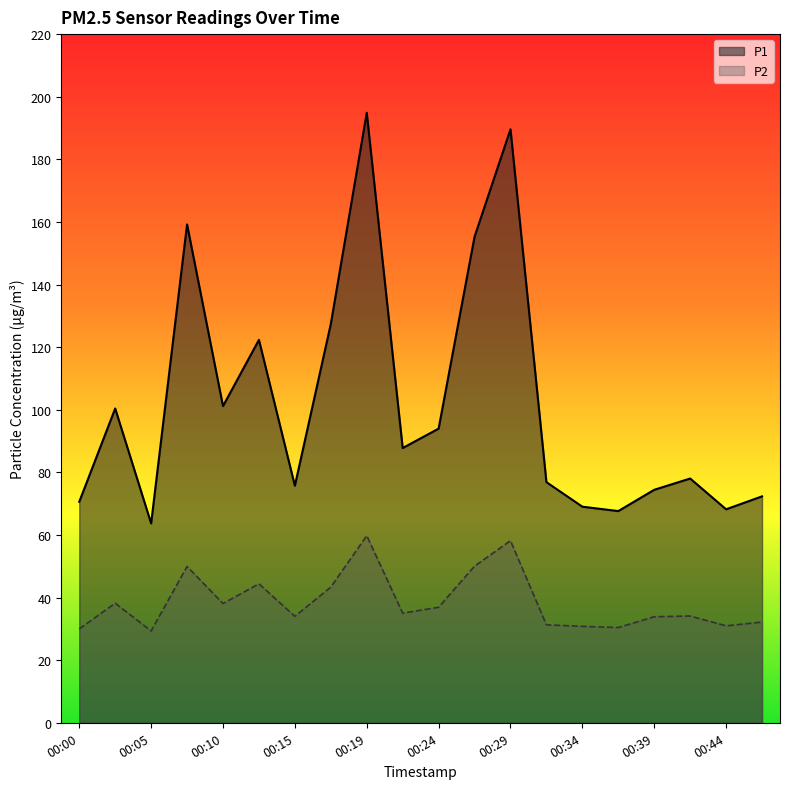

True or false: P2 and P1 cross at least once.

False